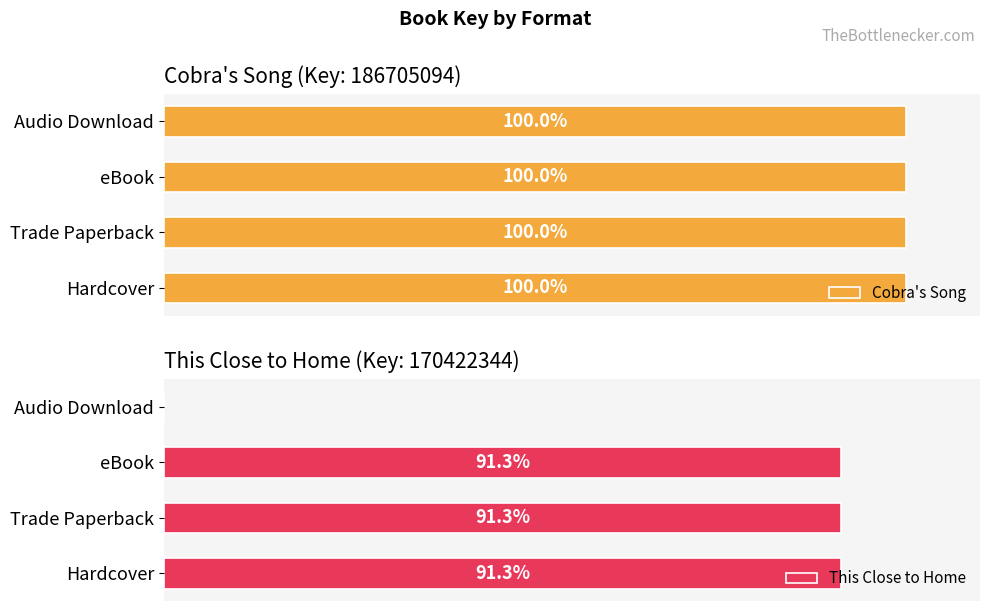

True or false: This Close to Home has a value of 55.4 at Audio Download.

False